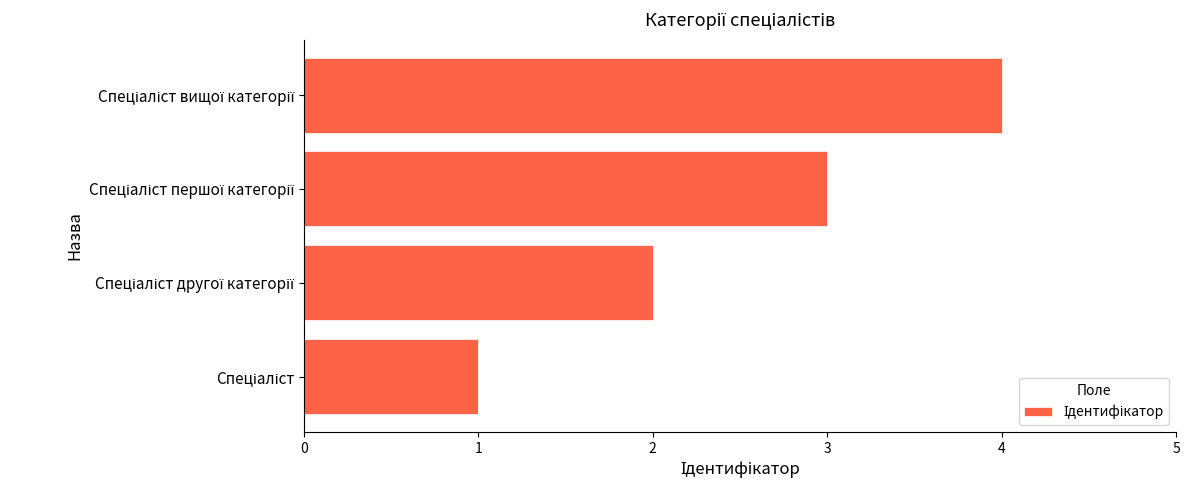

What is the difference between the maximum and minimum values?

3